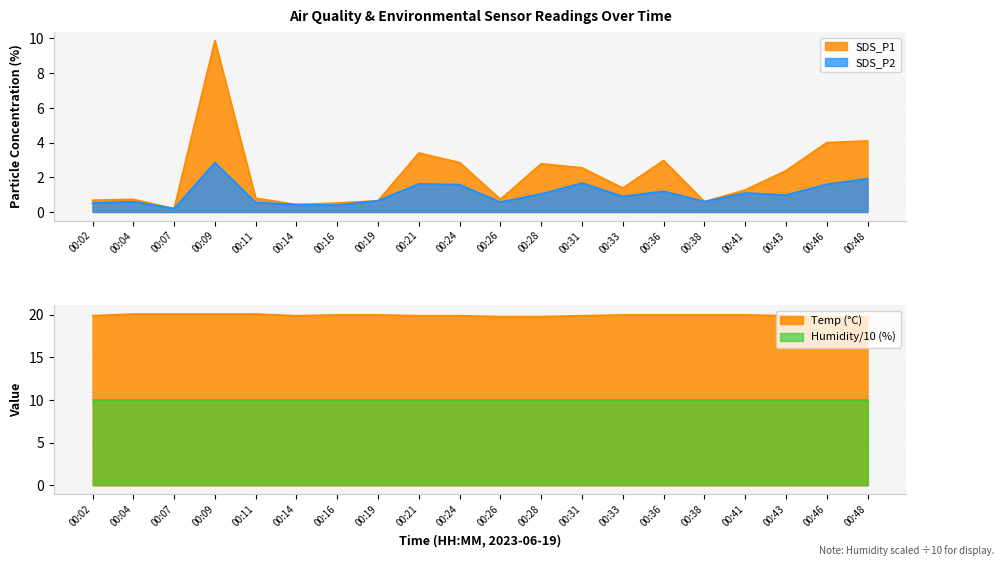

Rank the categories by SDS_P2 value from highest to lowest.

00:09, 00:48, 00:31, 00:21, 00:46, 00:24, 00:36, 00:41, 00:28, 00:43, 00:33, 00:19, 00:04, 00:38, 00:26, 00:11, 00:02, 00:14, 00:16, 00:07